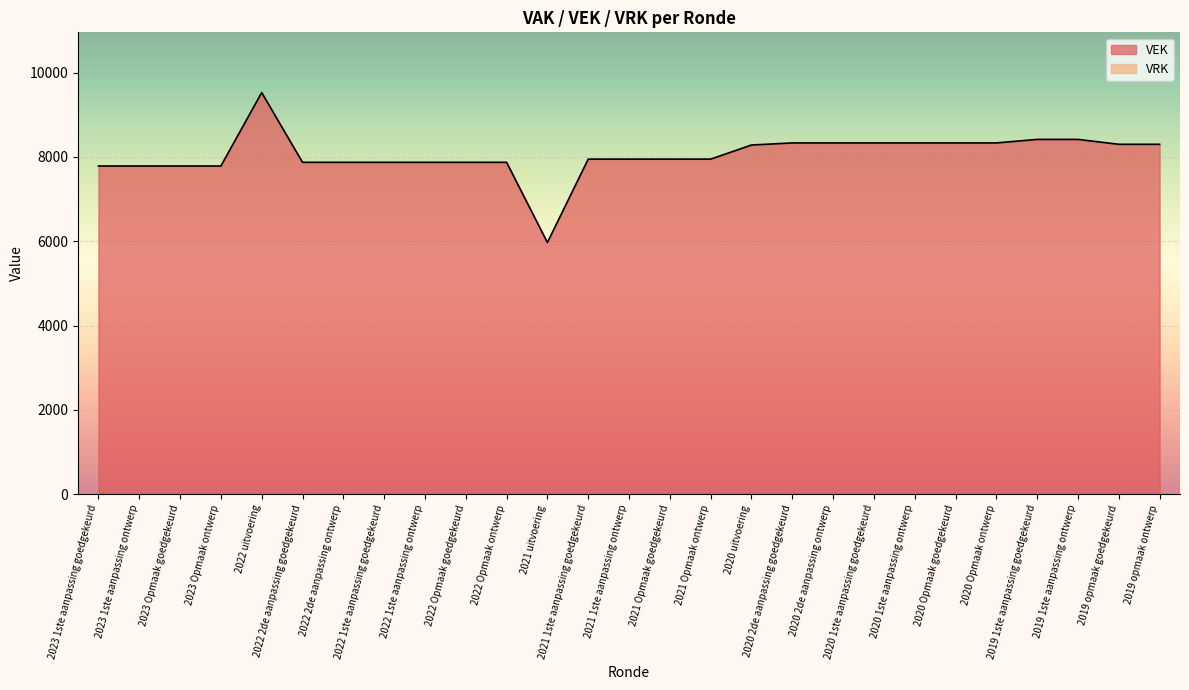

Reading left to right, what are all the values shown in this chart?

7786	7786	7786	7786	9527	7874	7874	7874	7874	7874	7874	5972	7949	7949	7949	7949	8284	8333	8333	8333	8333	8333	8333	8417	8417	8301	8301